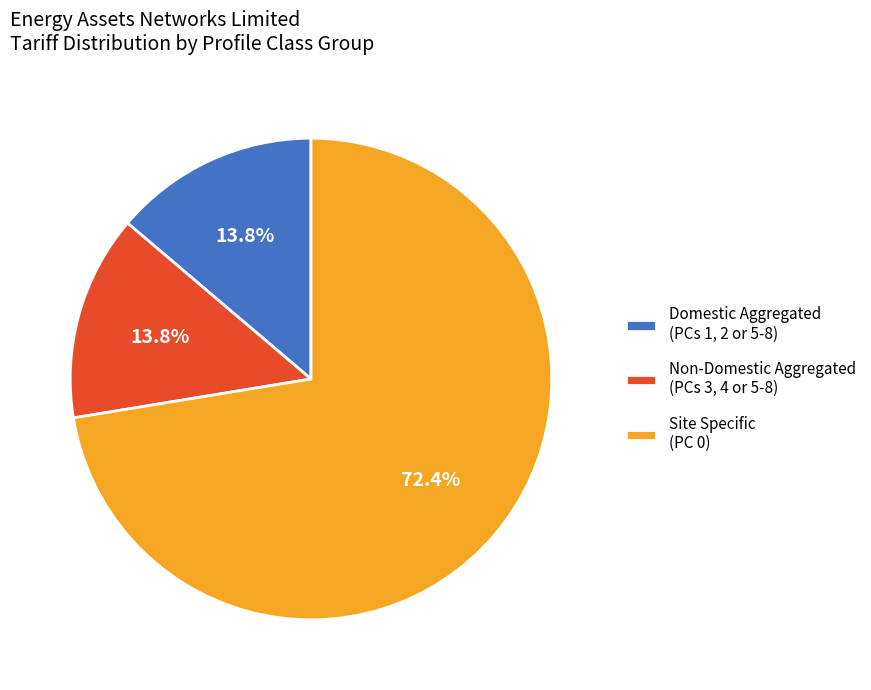

Which slice represents more than half of the pie?

Site Specific (PC 0)